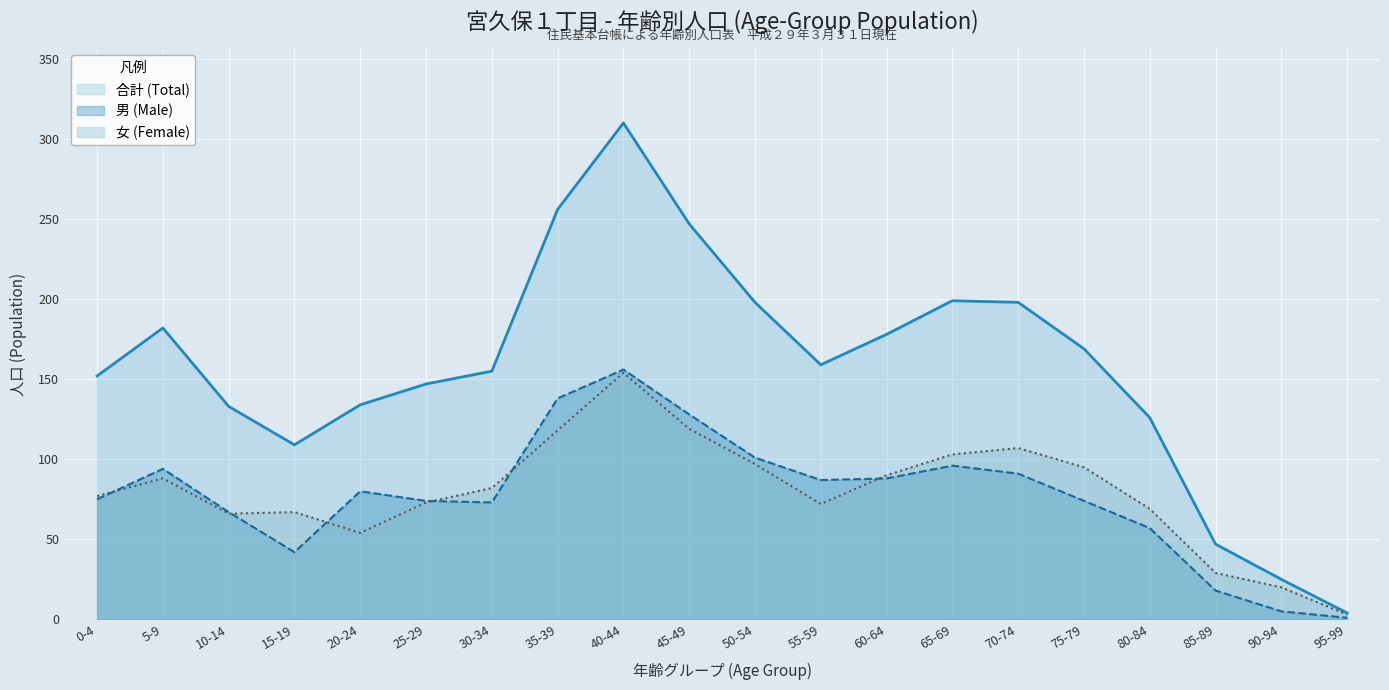

Where is the first local maximum for 女 (Female)?

5-9